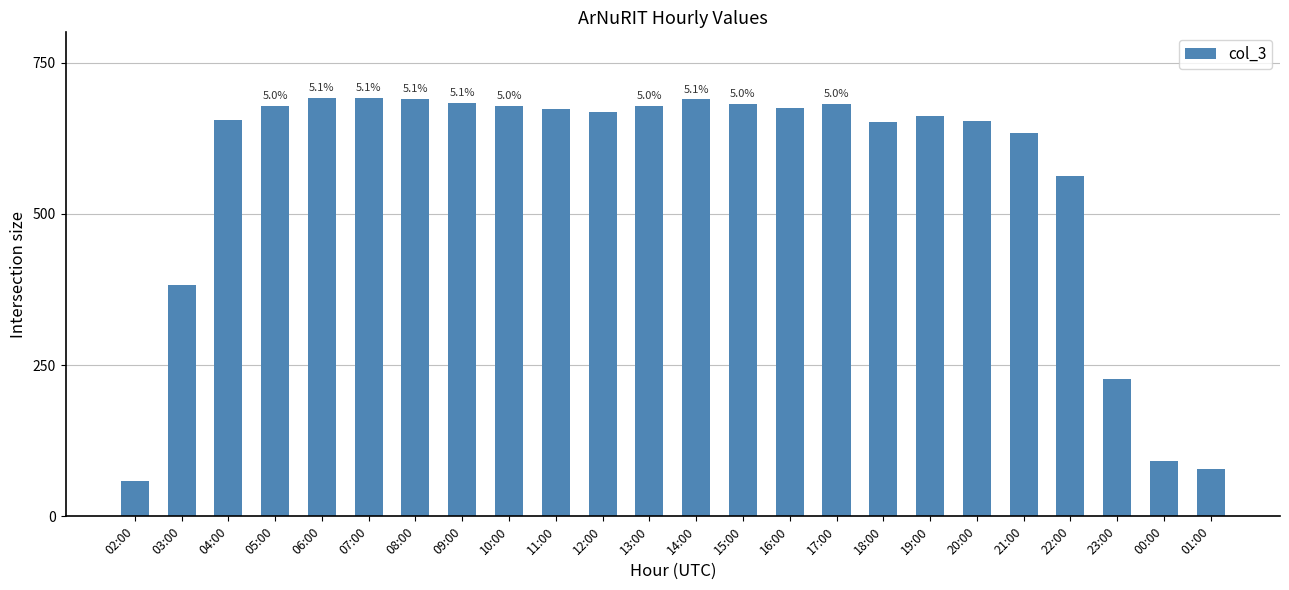

Is it true that the value at 14:00 is 287?

False